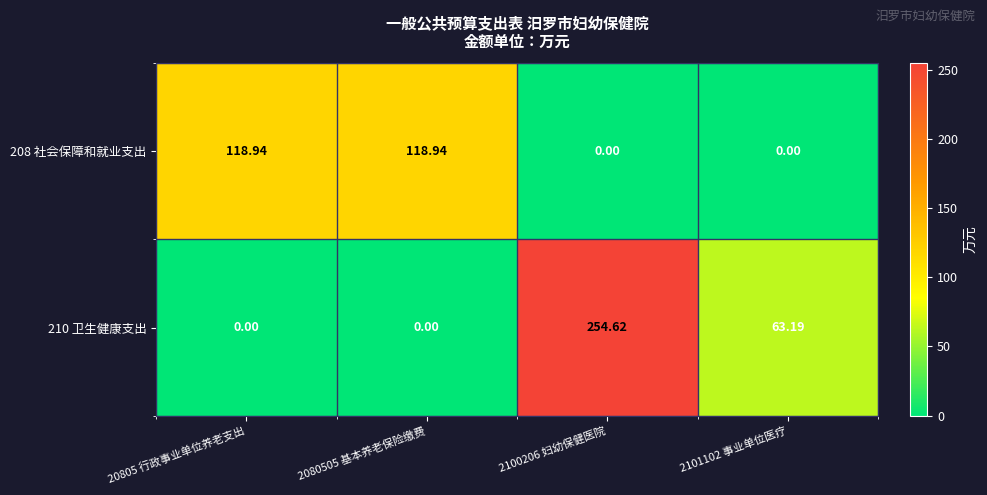

At which category is the sum across all series the highest?

2100206 妇幼保健医院